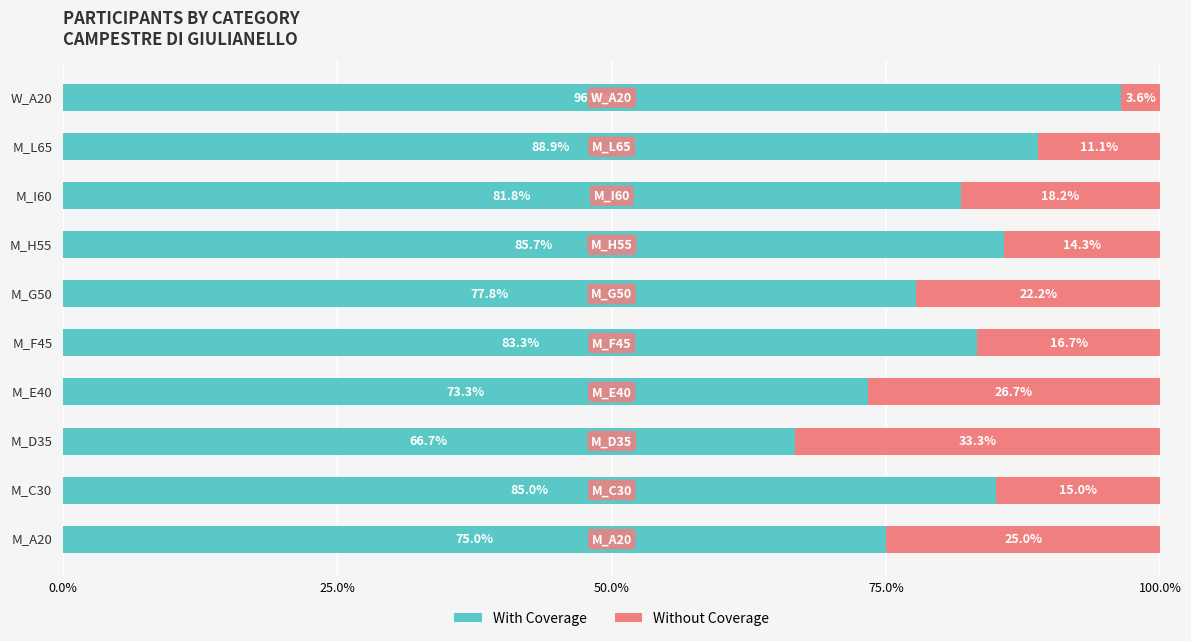

What is the lowest value of the With Coverage series?

66.7